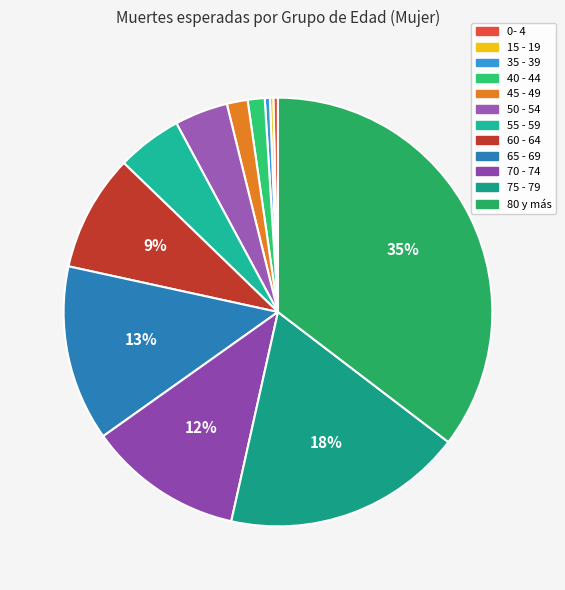

Does 70 - 74 represent more than half of the total?

No